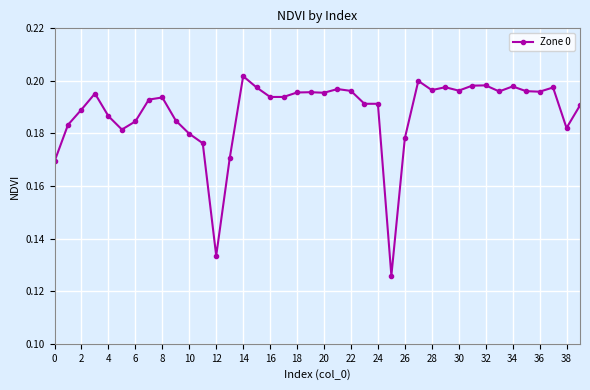

True or false: the data has more than 0 interior local peaks.

True